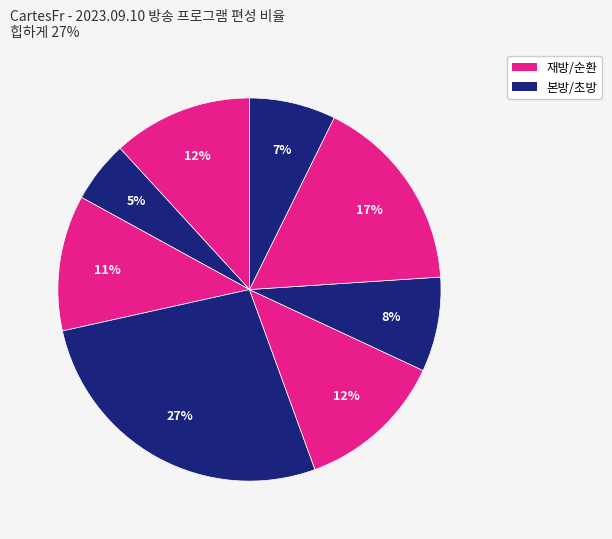

How many segments does this pie chart have?

8